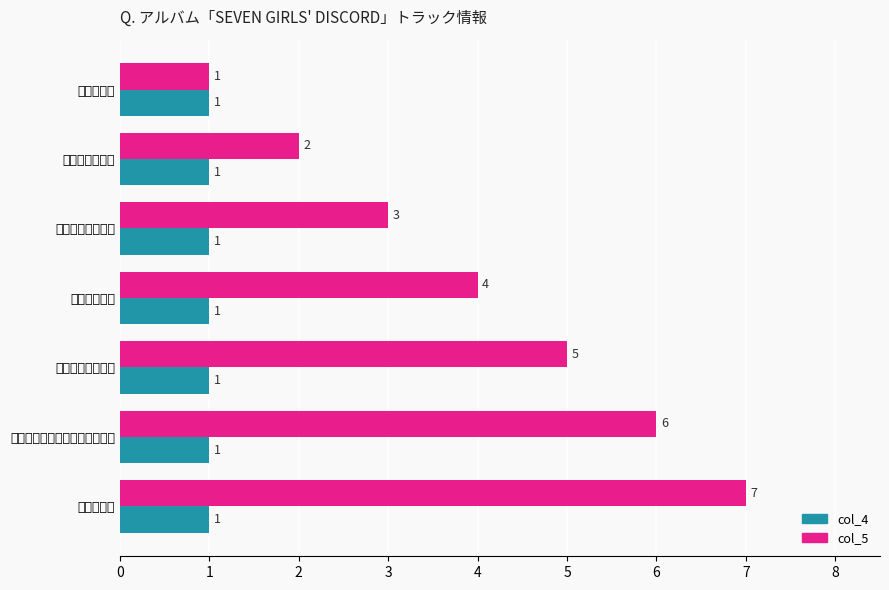

Count the number of data series in this chart.

2